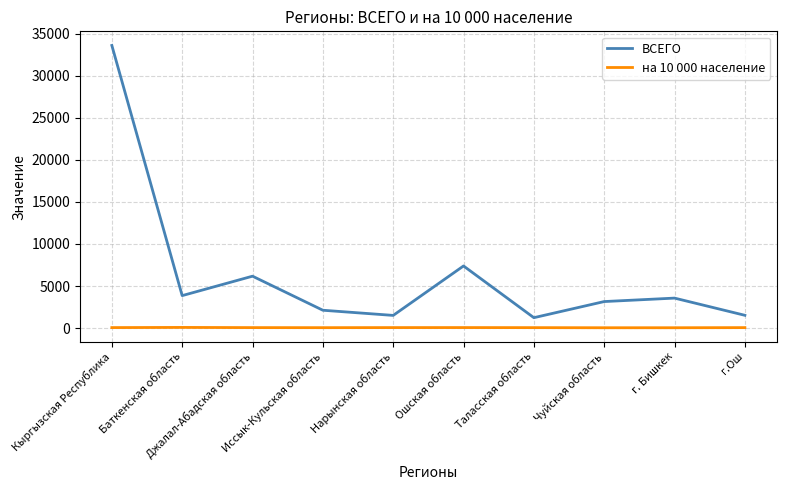

What is the total value across all series at Иссык-Кульская область?

2158.7